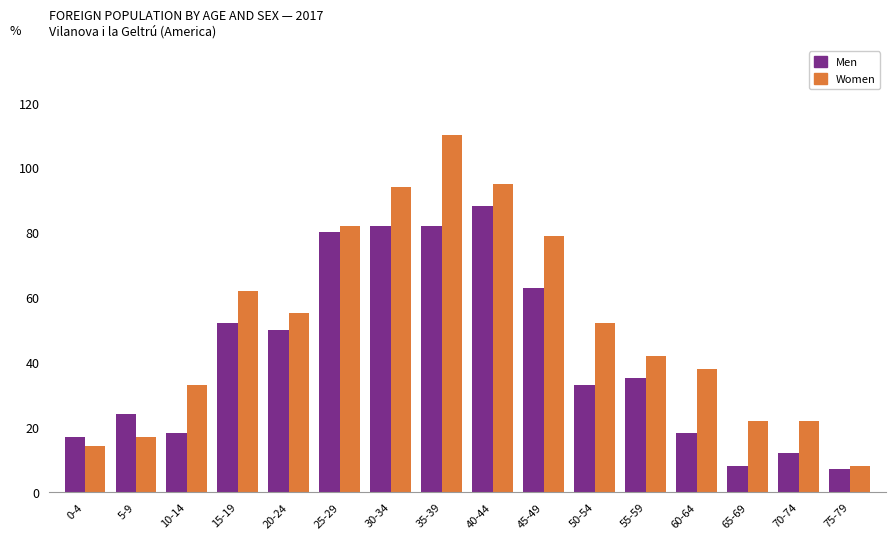

Which series changed the most between 55-59 and 70-74?

Men